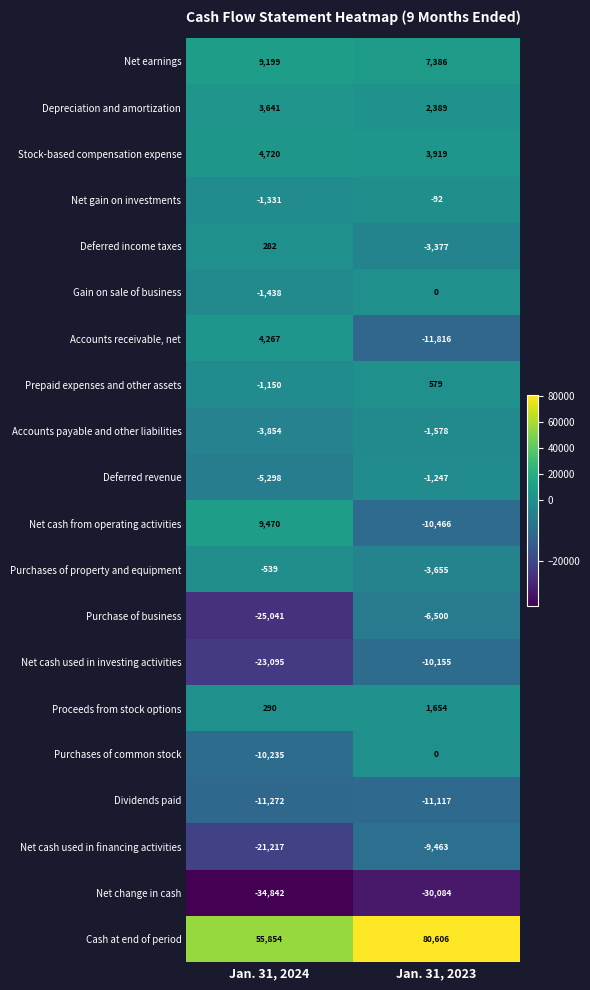

Which series changed the most between Jan. 31, 2024 and Jan. 31, 2023?

Cash at end of period